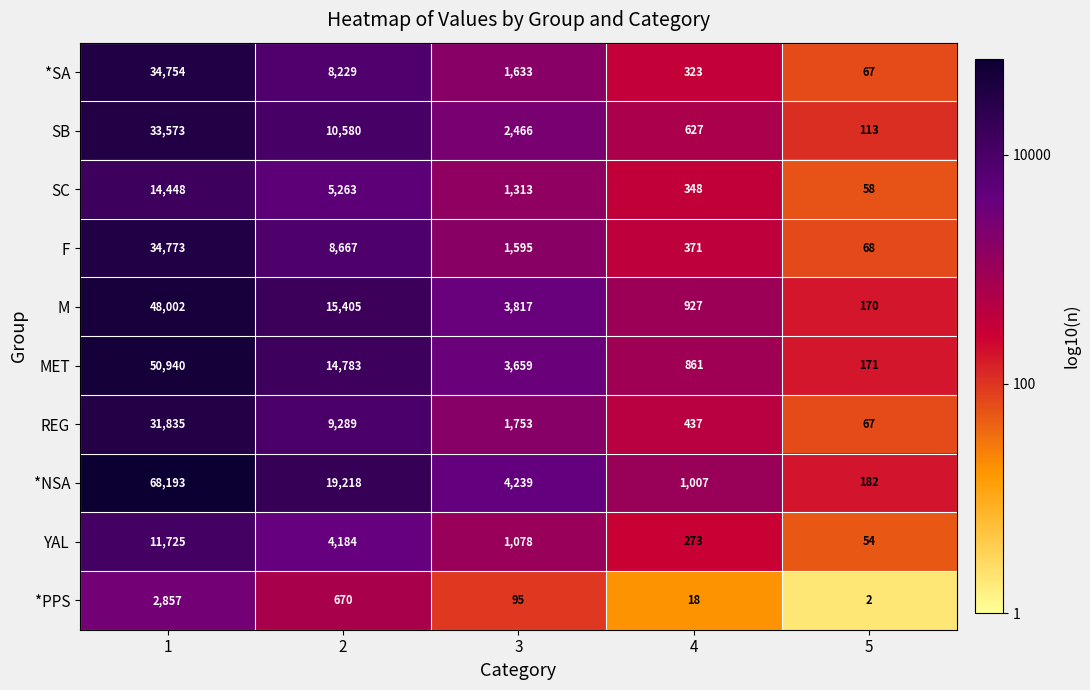

Which series has the largest total across all categories?

*NSA